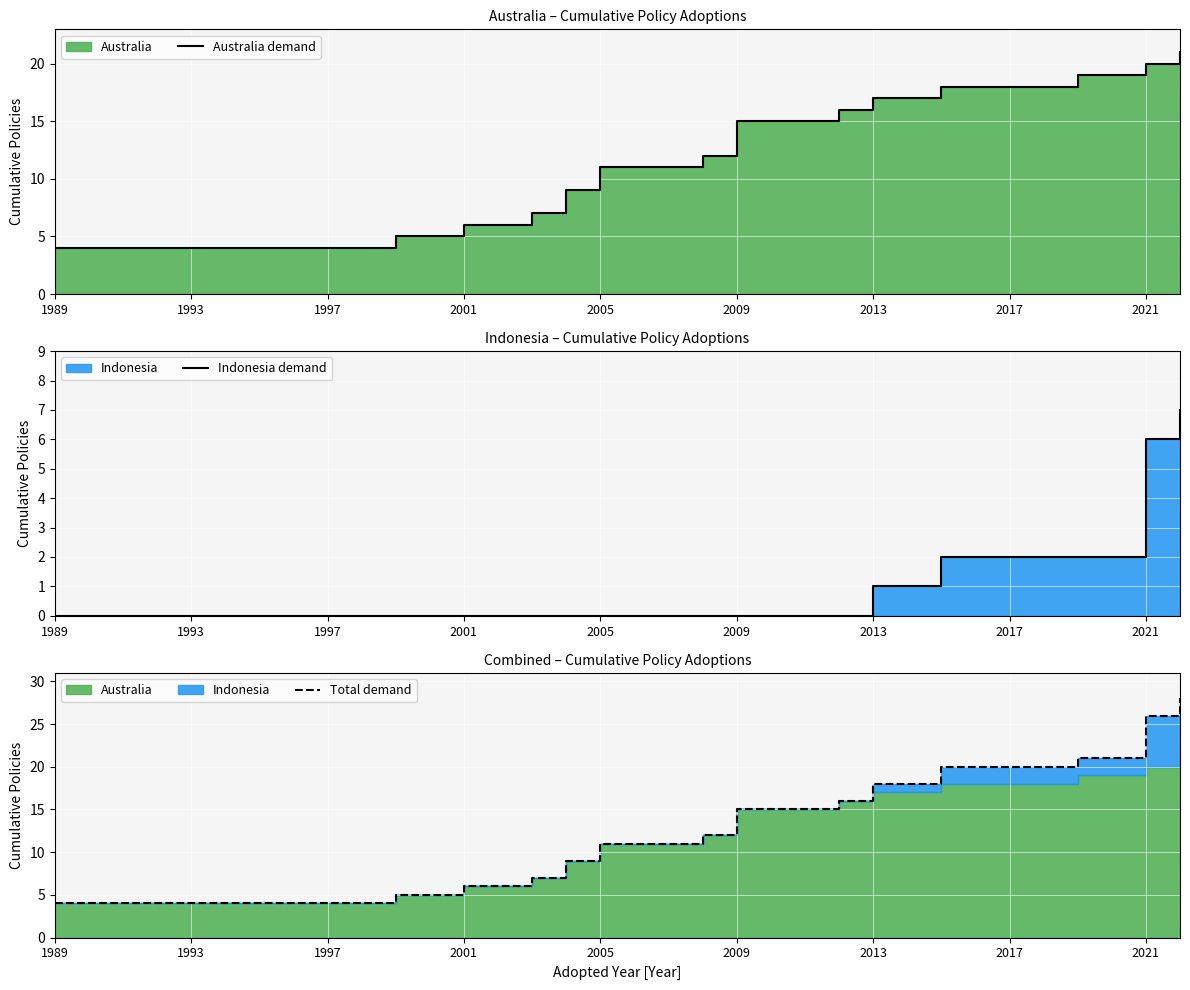

Reading right to left, what are all the values shown in this chart?

Australia demand: 21	20	19	19	18	18	18	18	17	17	16	15	15	15	12	11	11	11	9	7	6	6	5	5	4	4	4	4	4	4	4	4	4	4
Indonesia demand: 7	6	2	2	2	2	2	2	1	1	0	0	0	0	0	0	0	0	0	0	0	0	0	0	0	0	0	0	0	0	0	0	0	0
Total demand: 28	26	21	21	20	20	20	20	18	18	16	15	15	15	12	11	11	11	9	7	6	6	5	5	4	4	4	4	4	4	4	4	4	4